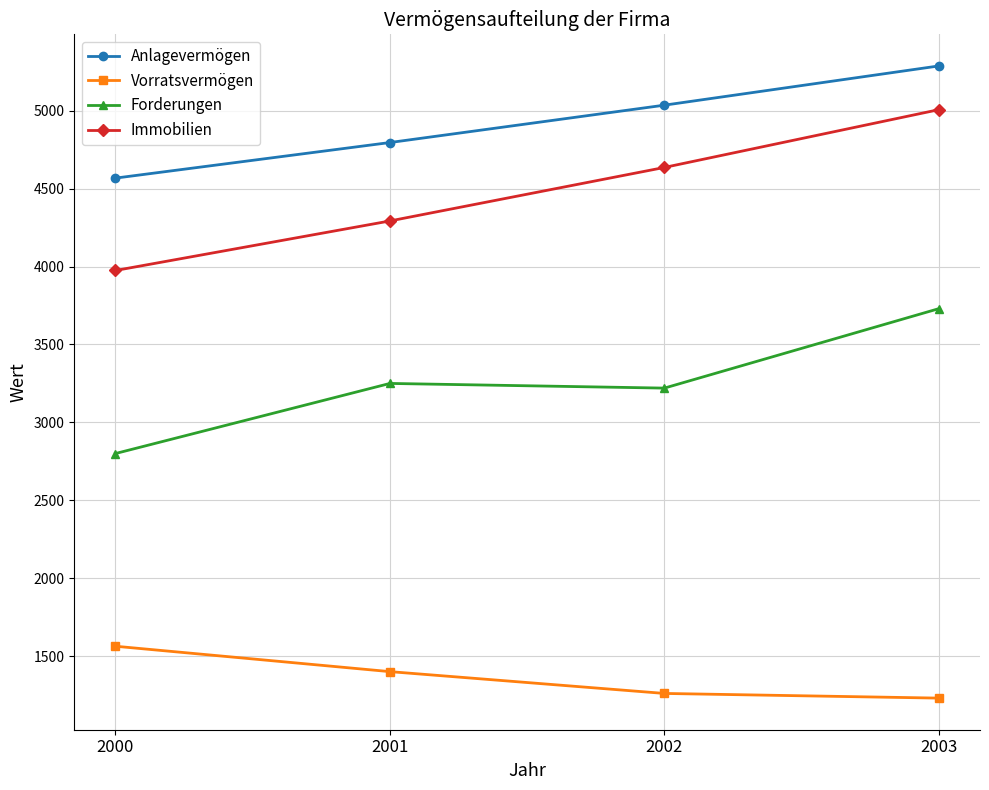

Read the Immobilien value at 2002.

4636.4